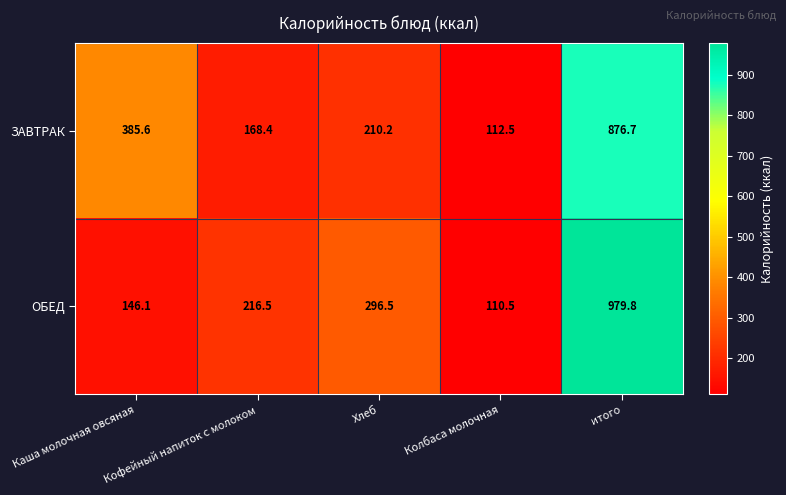

At which label is ЗАВТРАК closest to 494?

Каша молочная овсяная